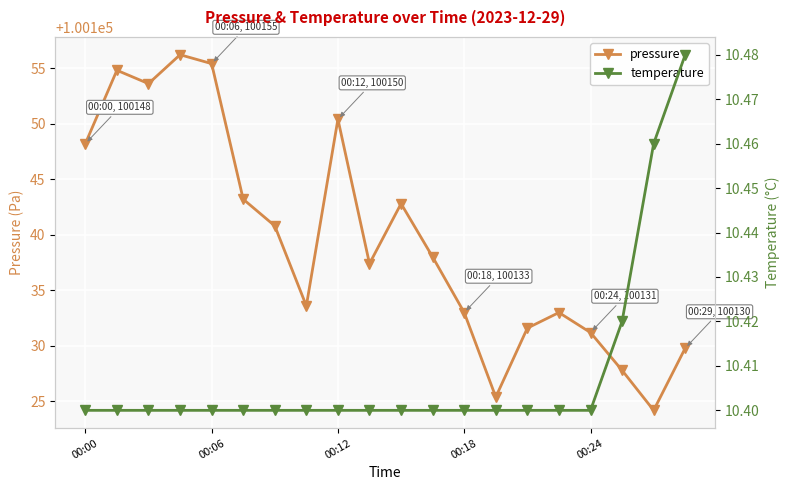

Does the chart display data point markers on the line(s)?

Yes